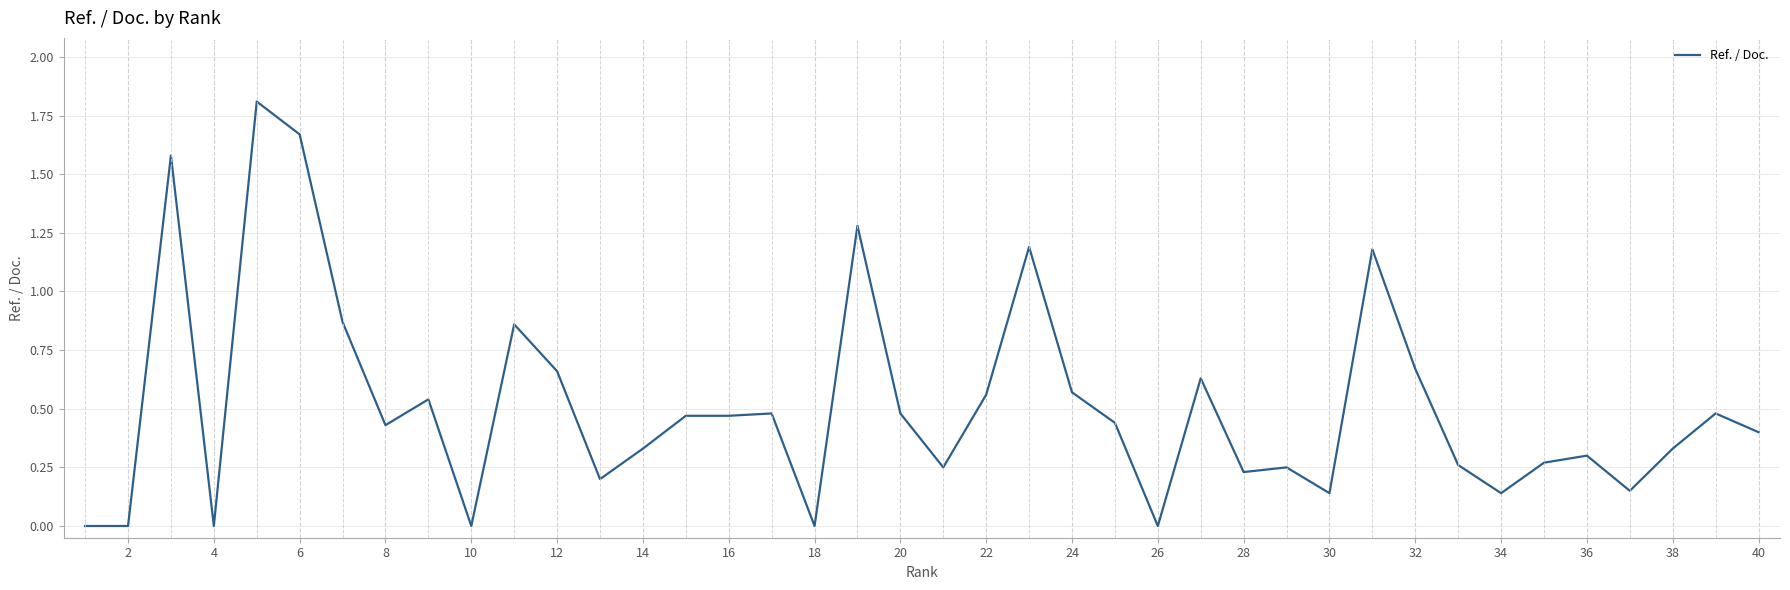

What is the difference between the maximum and minimum values?

1.8